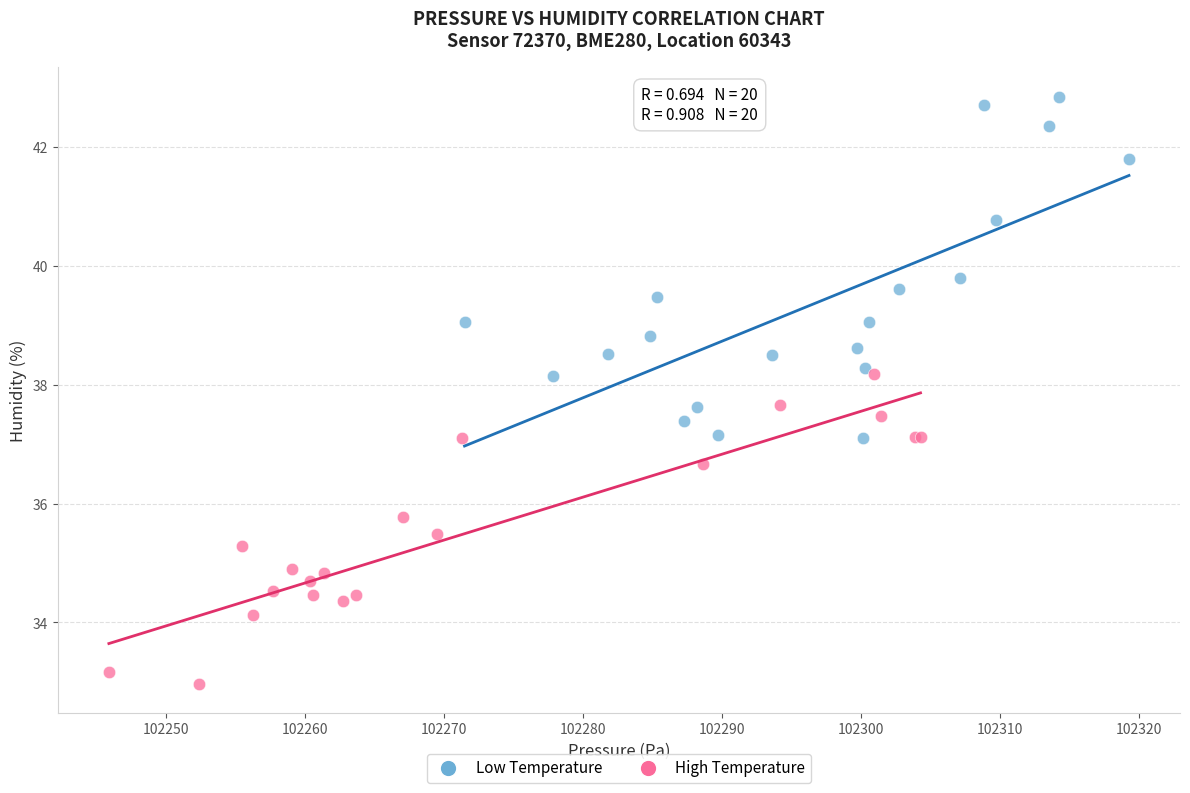

Which series reaches the minimum Y coordinate?

High Temperature